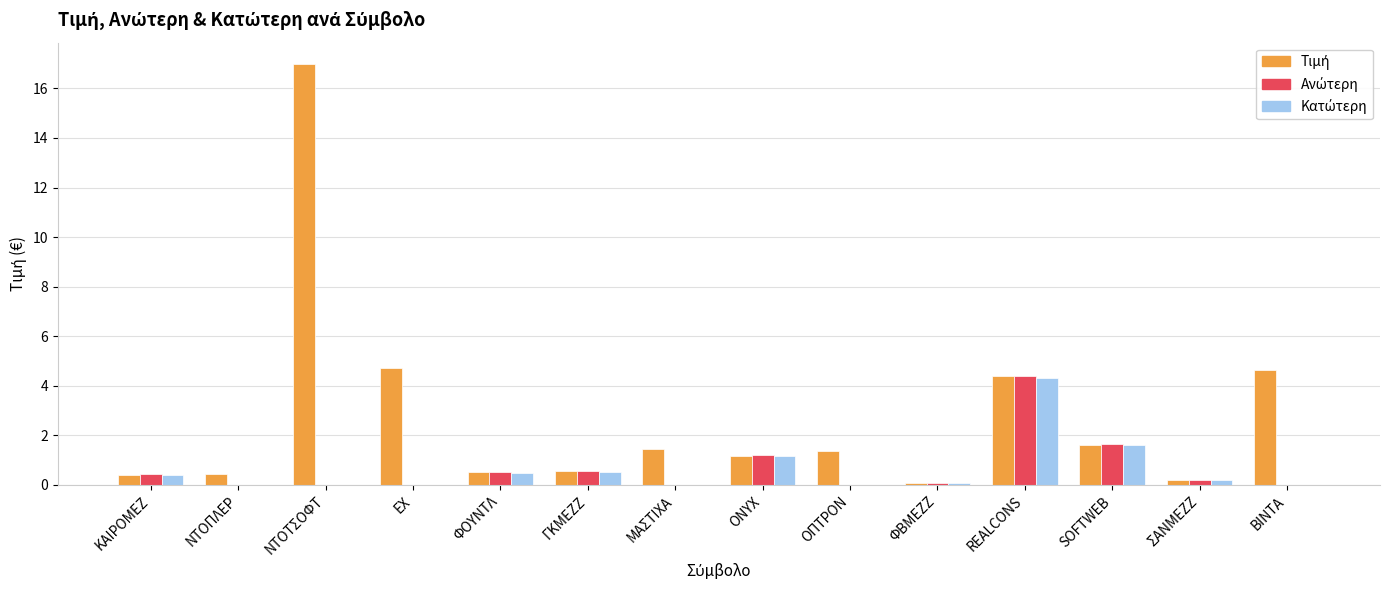

At which category is the sum across all series the highest?

ΝΤΟΤΣΟΦΤ